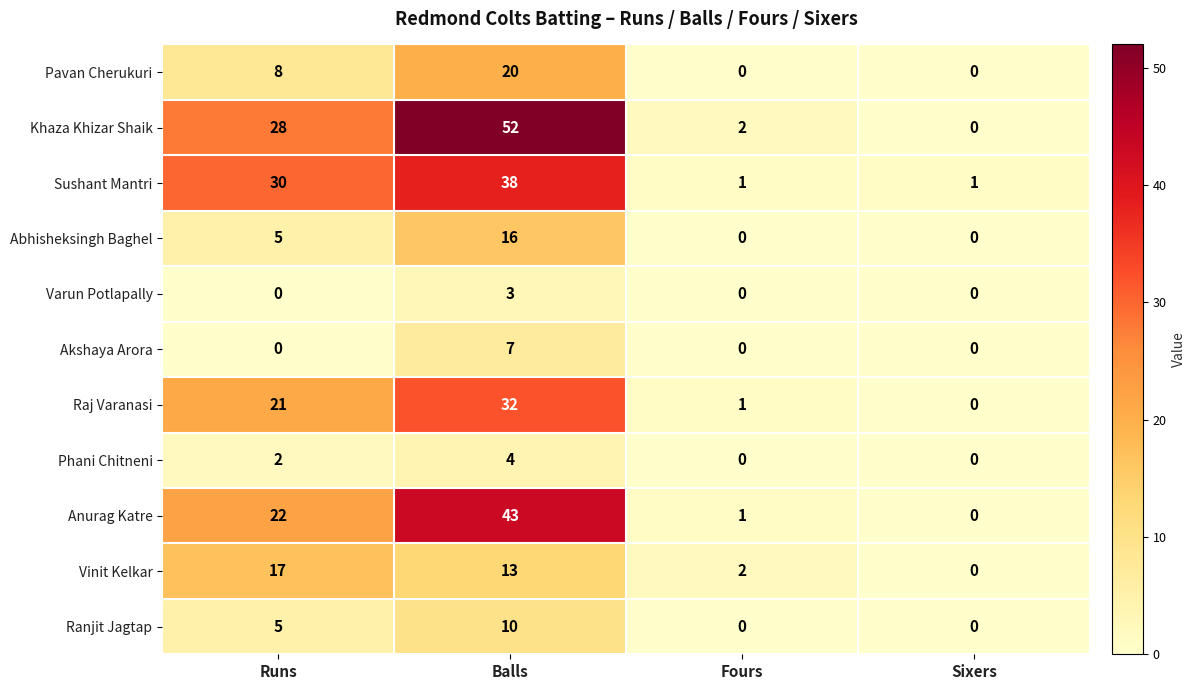

At how many categories does at least one series exceed 13?

2